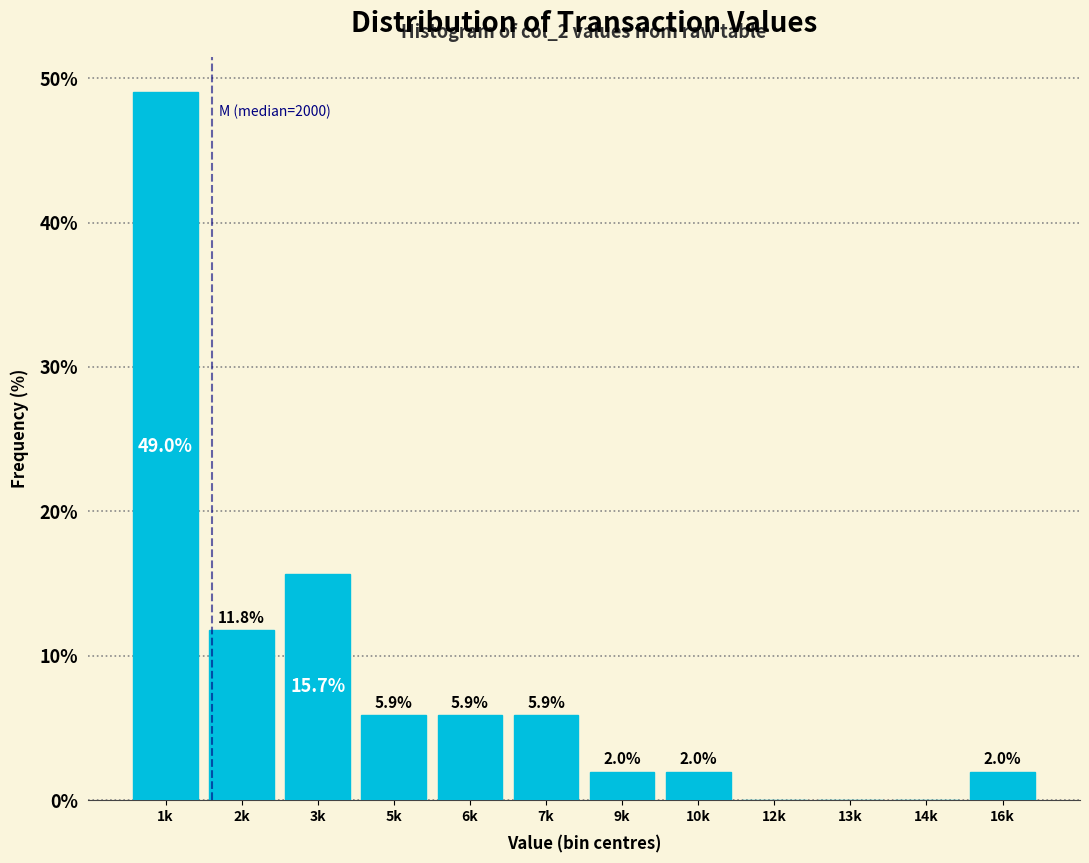

Reading right to left, list all the values displayed in this chart.

16k=2.0	14k=0.0	13k=0.0	12k=0.0	10k=2.0	9k=2.0	7k=5.9	6k=5.9	5k=5.9	3k=15.7	2k=11.8	1k=49.0